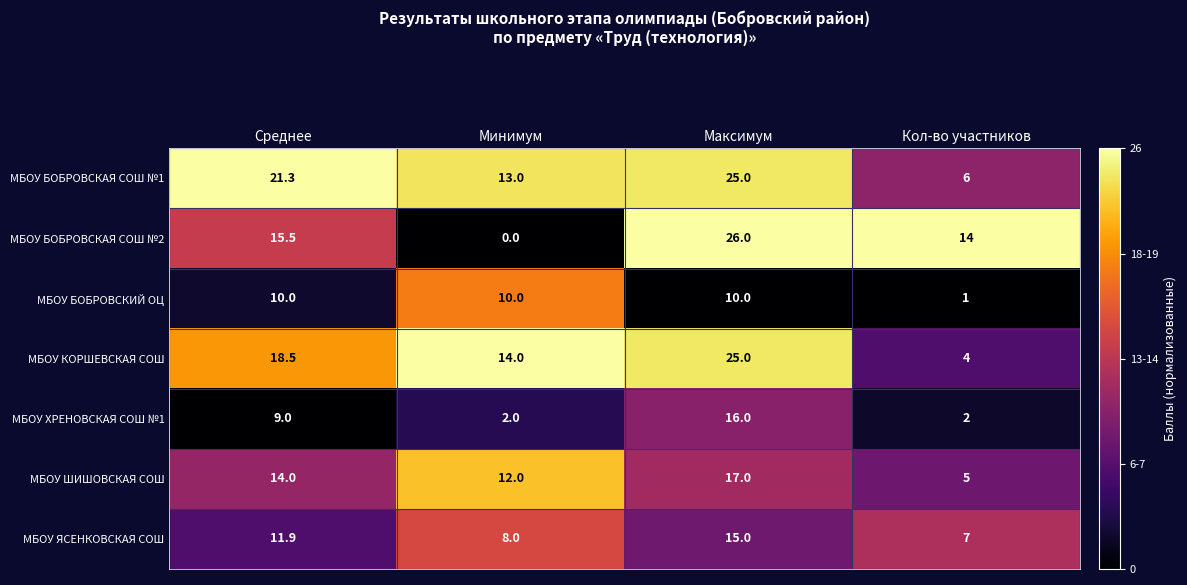

What is the sum of the МБОУ ШИШОВСКАЯ СОШ values at Среднее and Максимум?

31.0